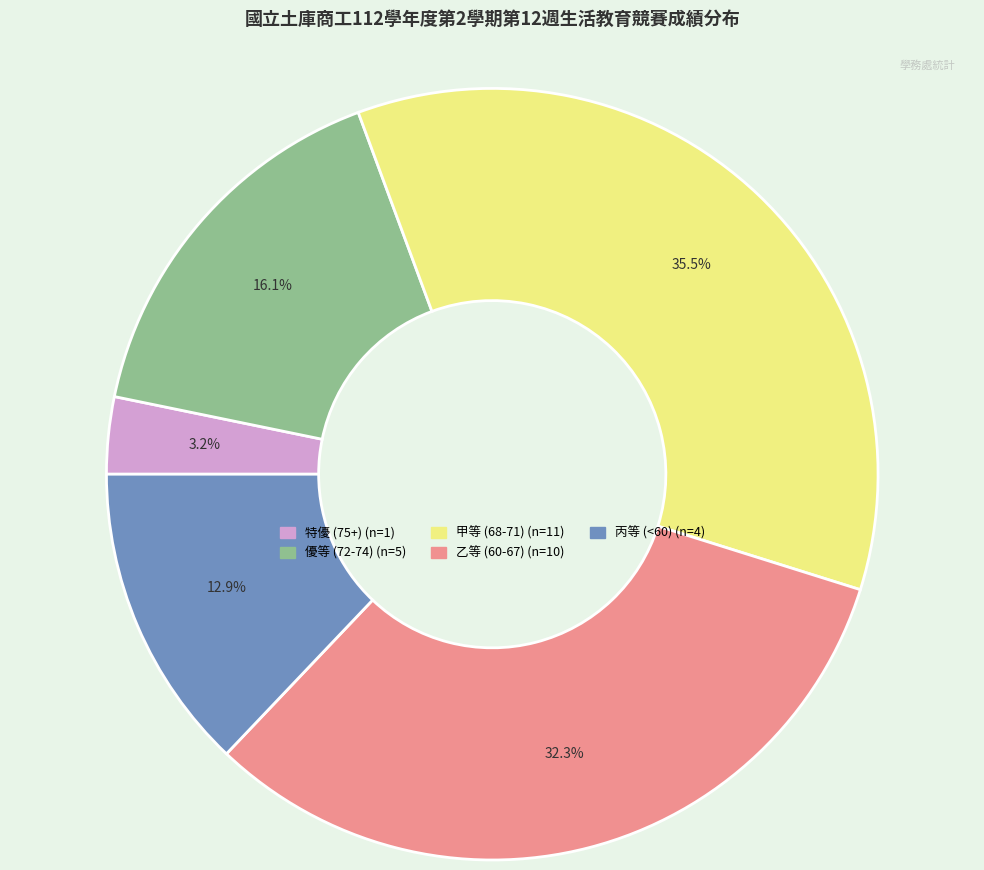

Does any single category account for the majority?

No